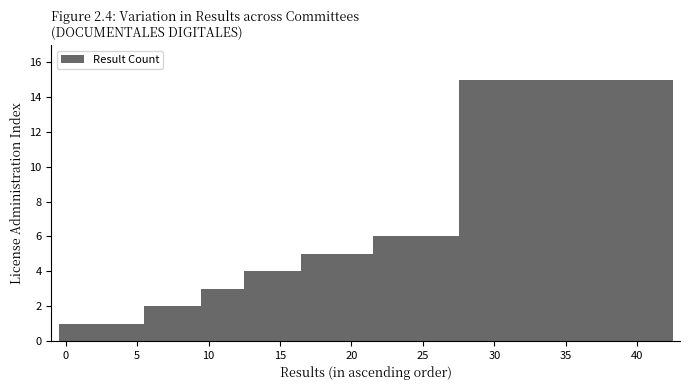

What is the maximum value shown in the chart?

15